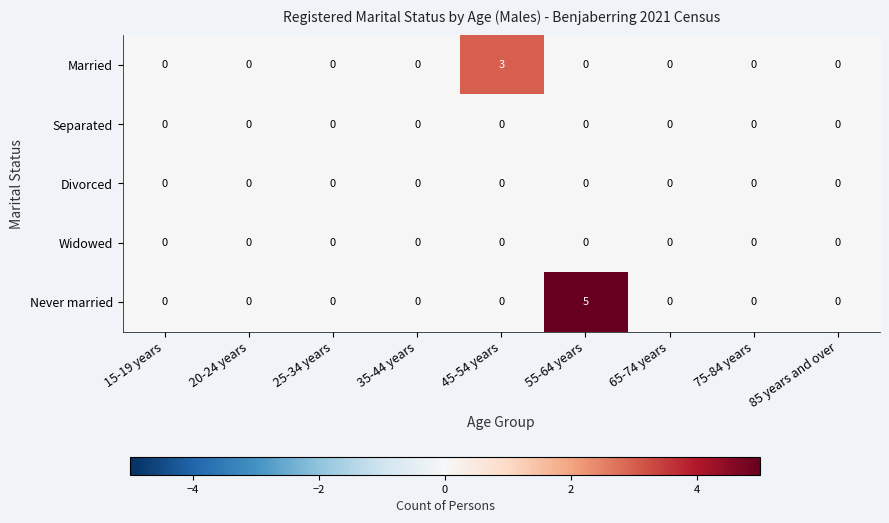

Which series has the largest total across all categories?

Never married